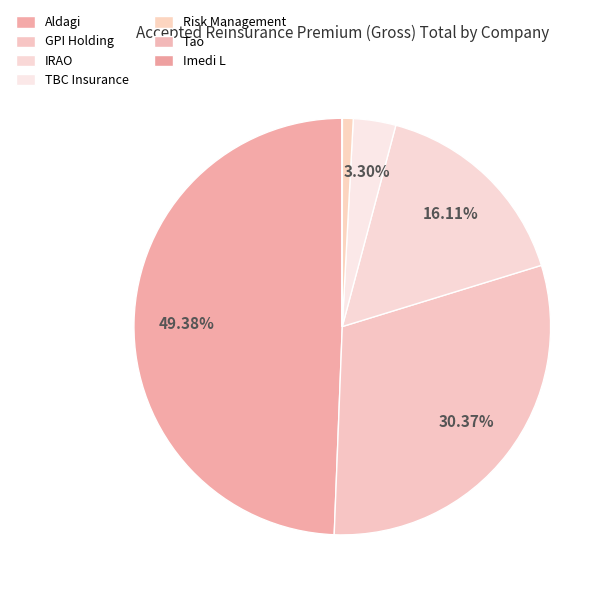

Which slice is the largest?

Aldagi